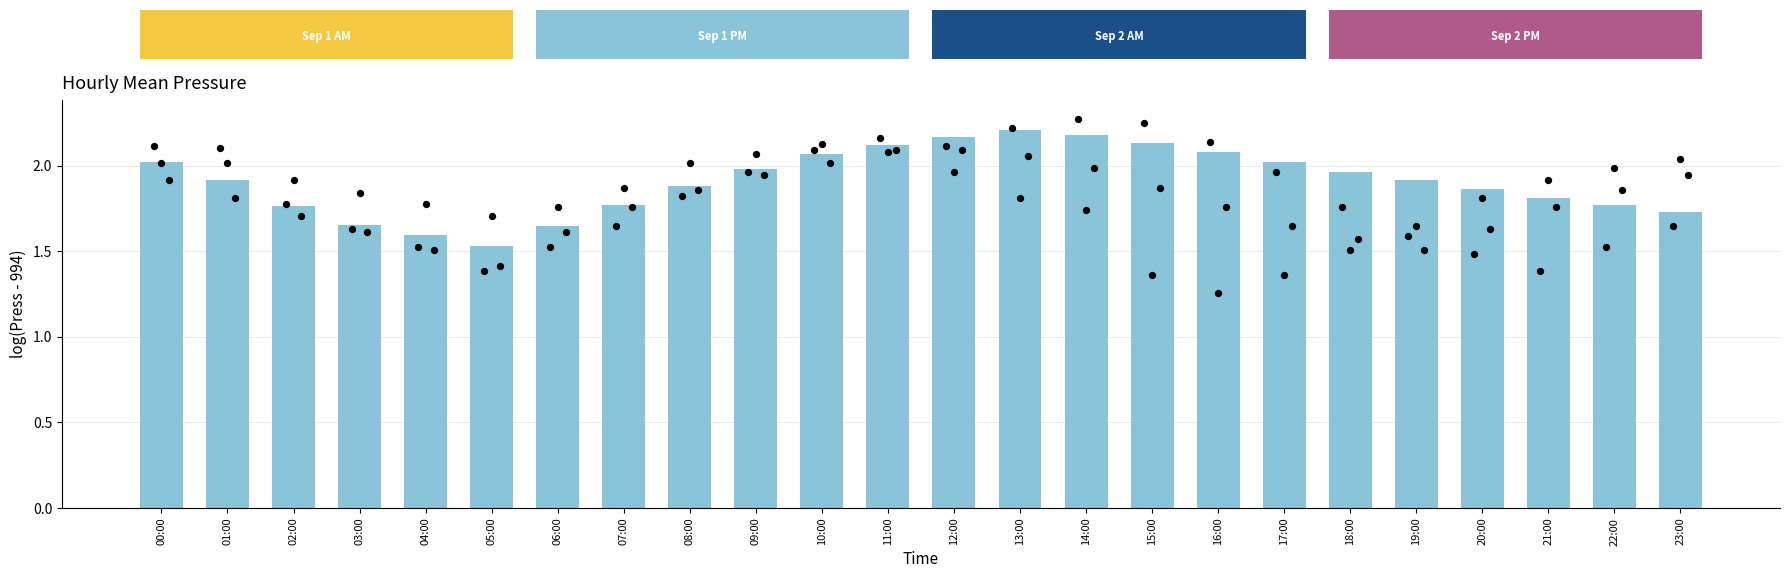

What is the change in value from 12:00 to 21:00?

-0.4